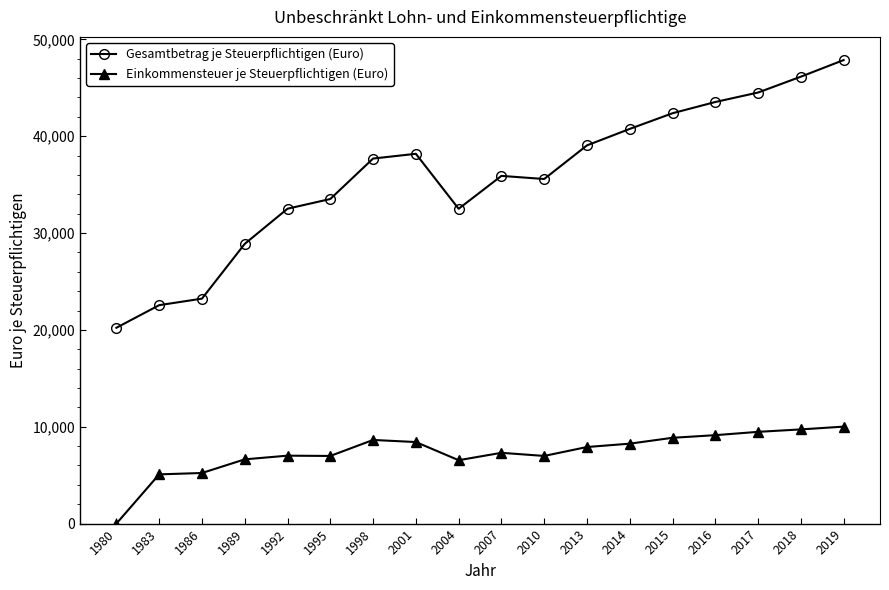

Does the chart display data point markers on the line(s)?

Yes